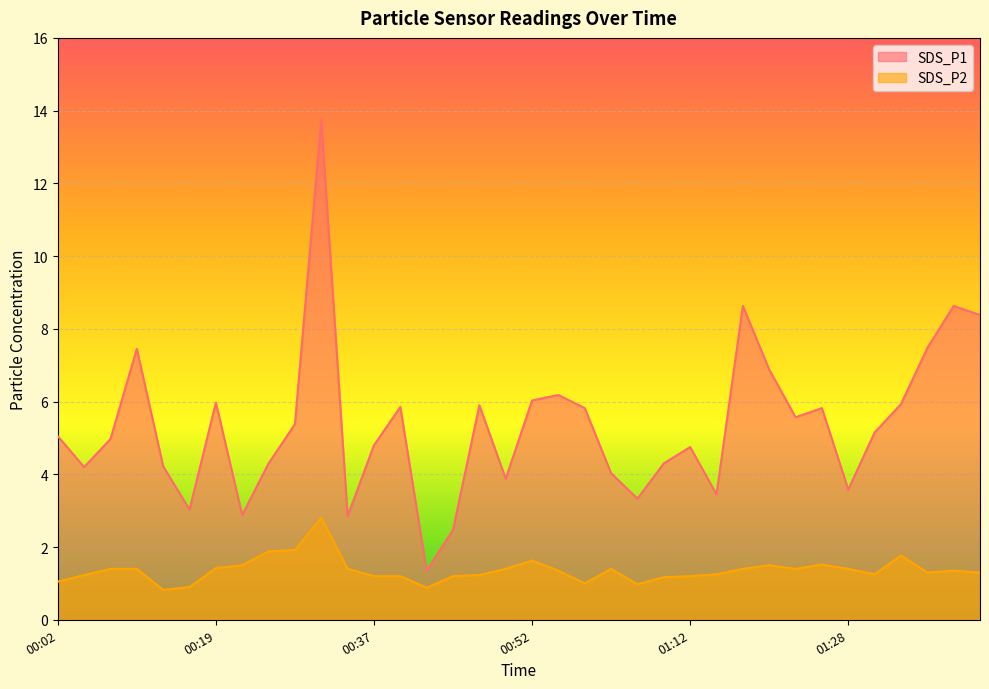

True or false: SDS_P2 and SDS_P1 cross at least once.

False